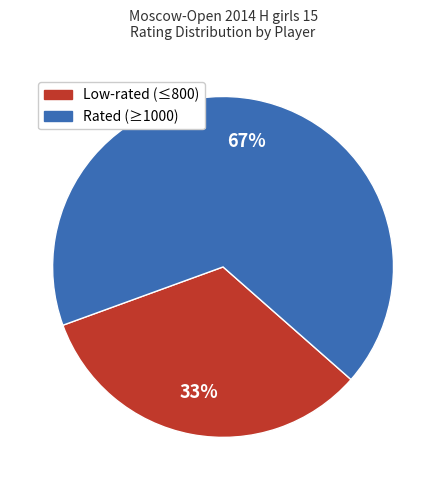

To the nearest percent, what is the average slice percentage?

50%